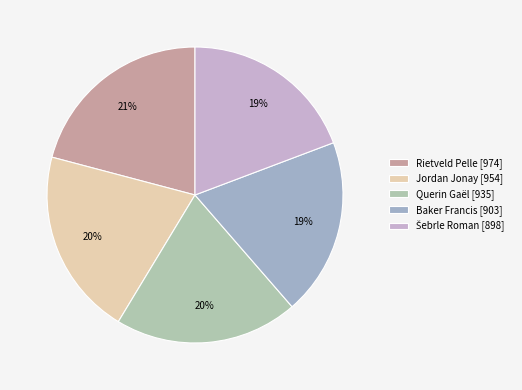

Is there any slice that represents more than half of the pie?

No